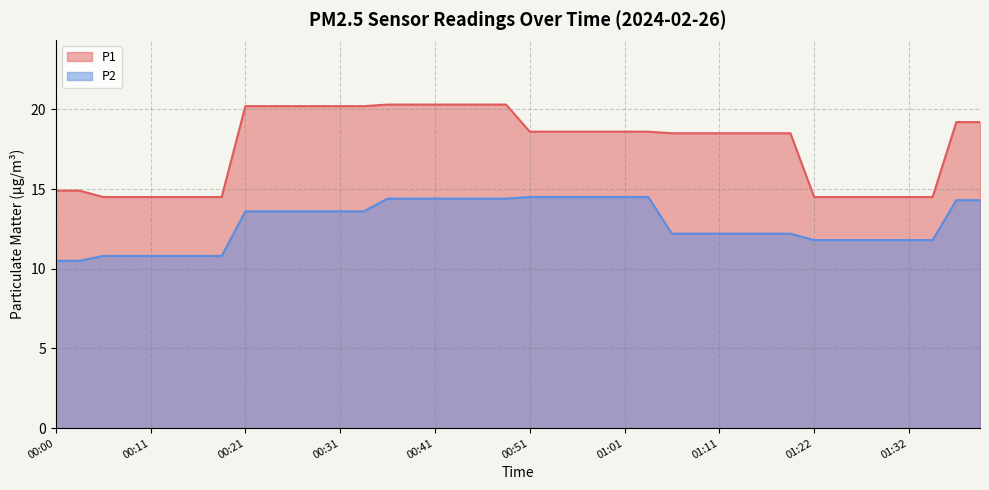

Between 00:54 and 00:56, which series saw the biggest shift?

P1